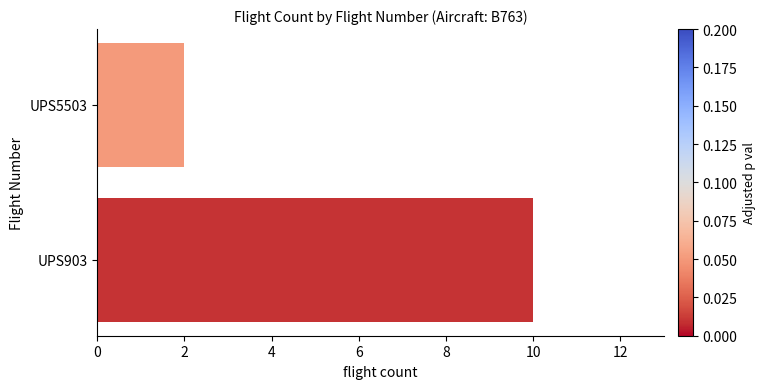

Which label corresponds to the smallest value in the chart?

UPS5503